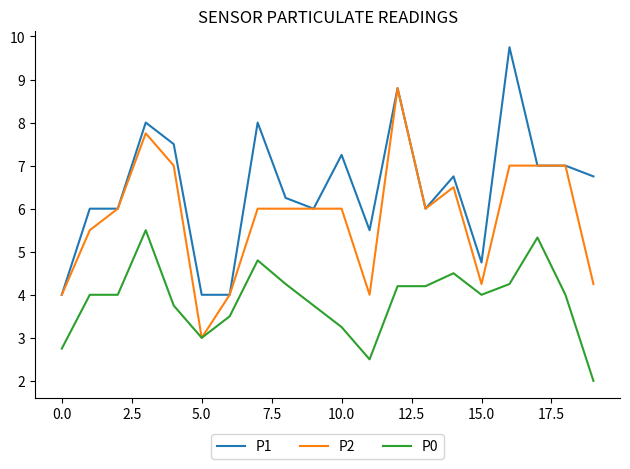

True or false: P1 has more than 0 interior local peaks.

True